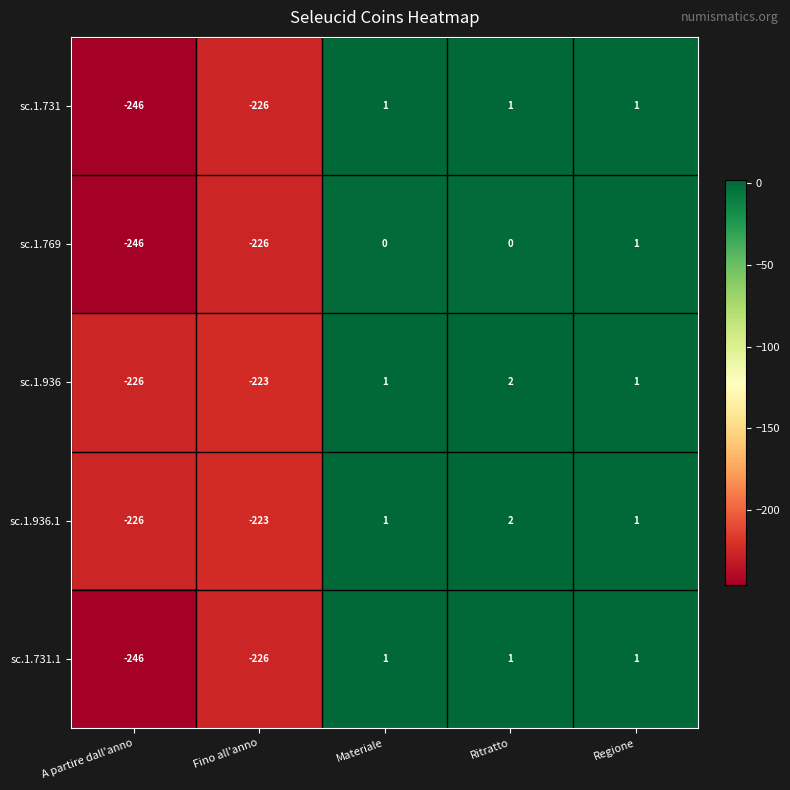

What is the total value across all series at Fino all'anno?

-1124